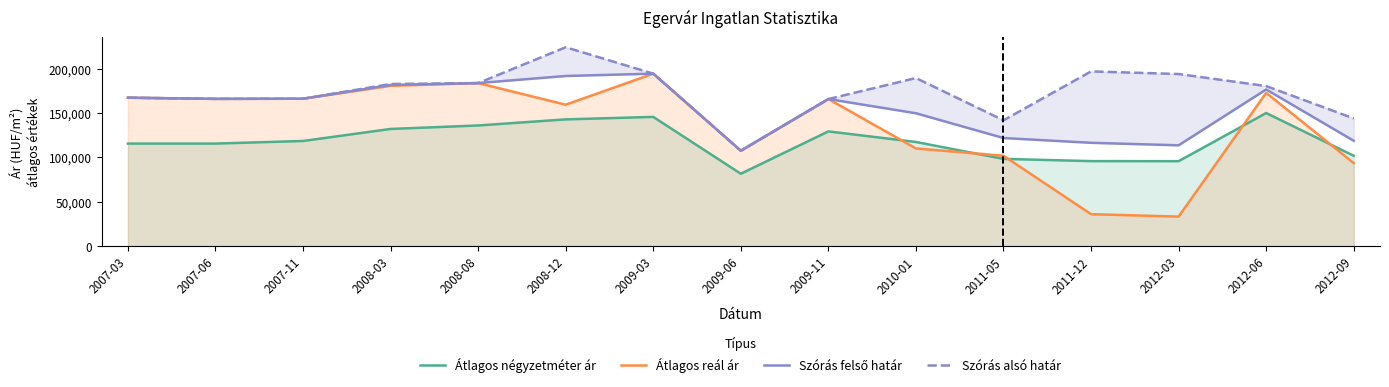

What value does the Szórás alsó határ series have at 2009-06?

107554